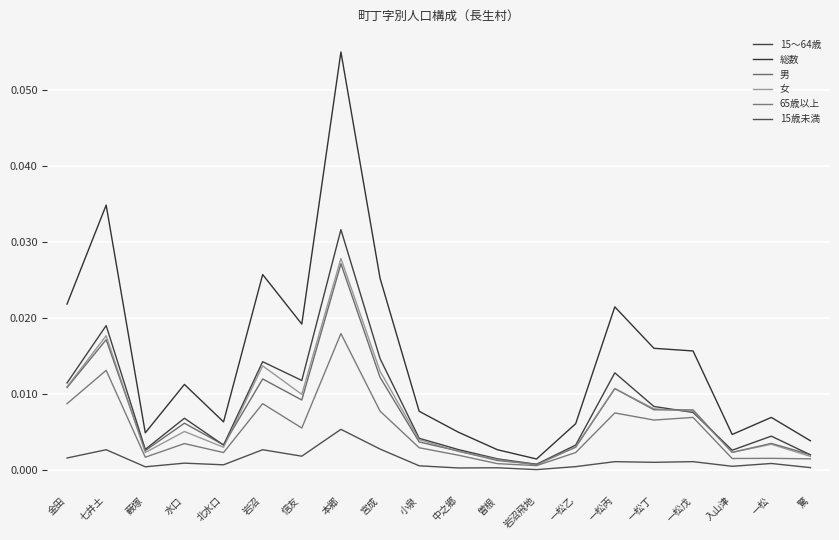

How many lines are shown in the chart?

6